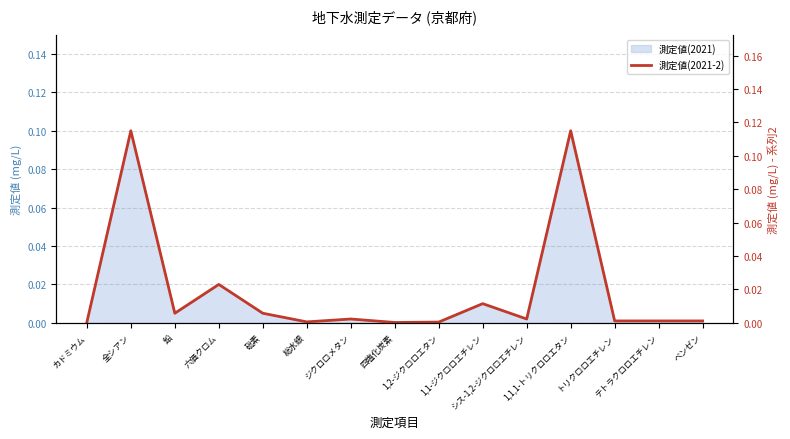

Is it true that the value at ベンゼン is 0.0?

False